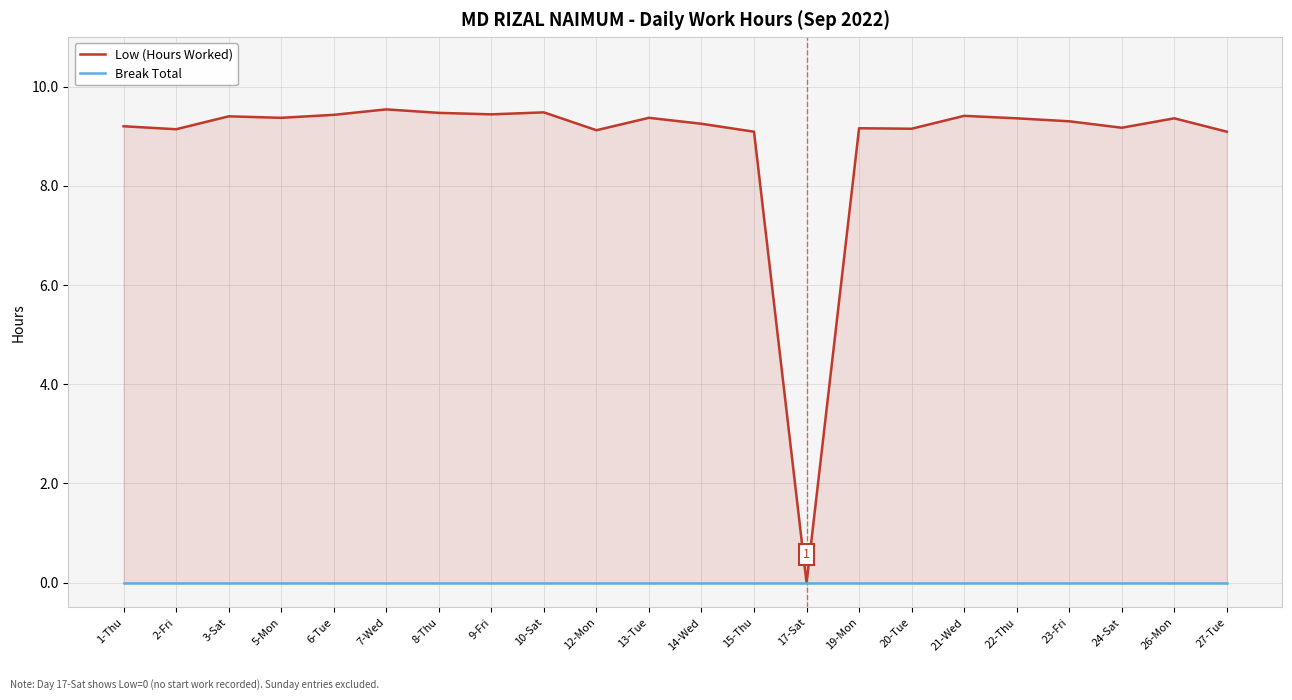

Read the Low (Hours Worked) value at 2-Fri.

9.1